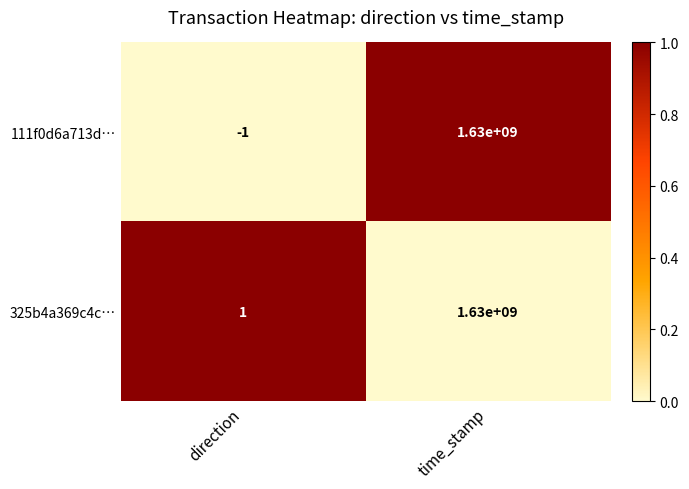

Rank the categories by 325b4a369c4c… value from lowest to highest.

direction, time_stamp